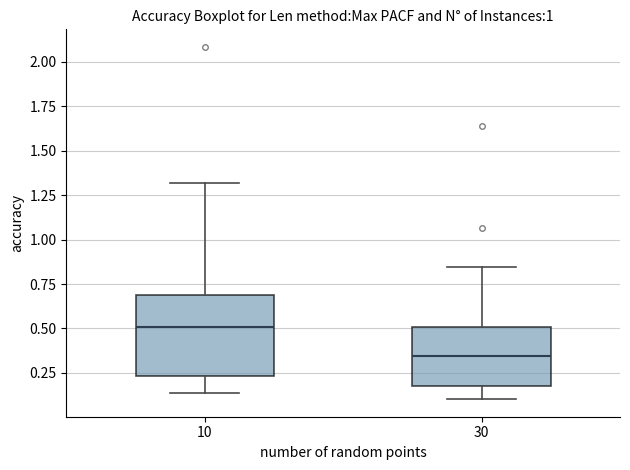

Which box has the lowest median line?

30